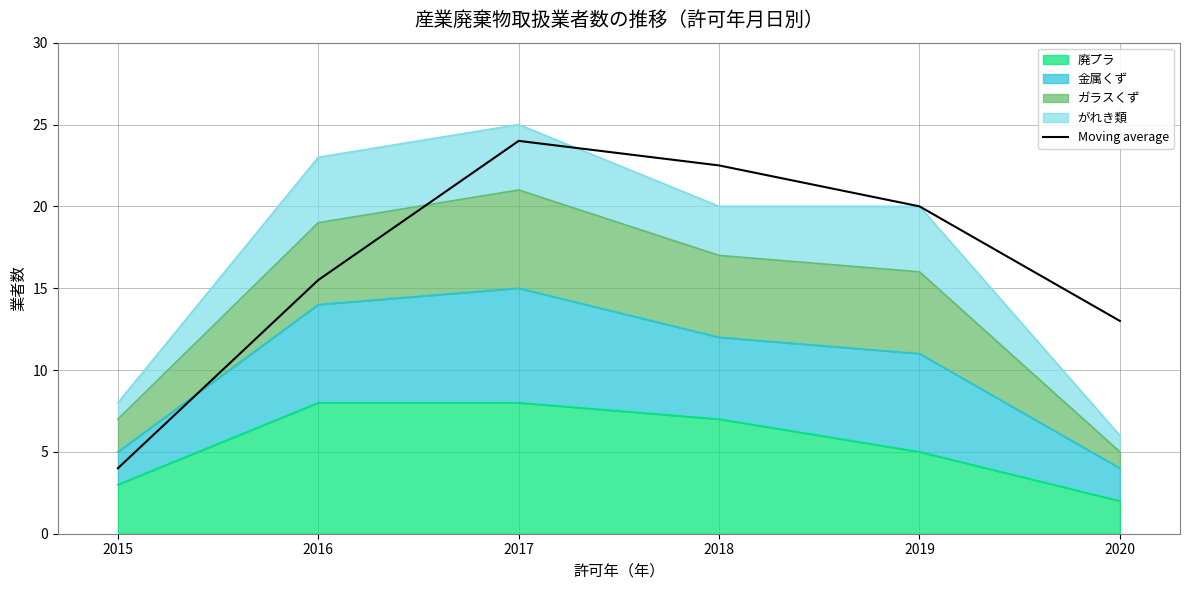

What is the difference between the values at 2017 and 2019?

4.0